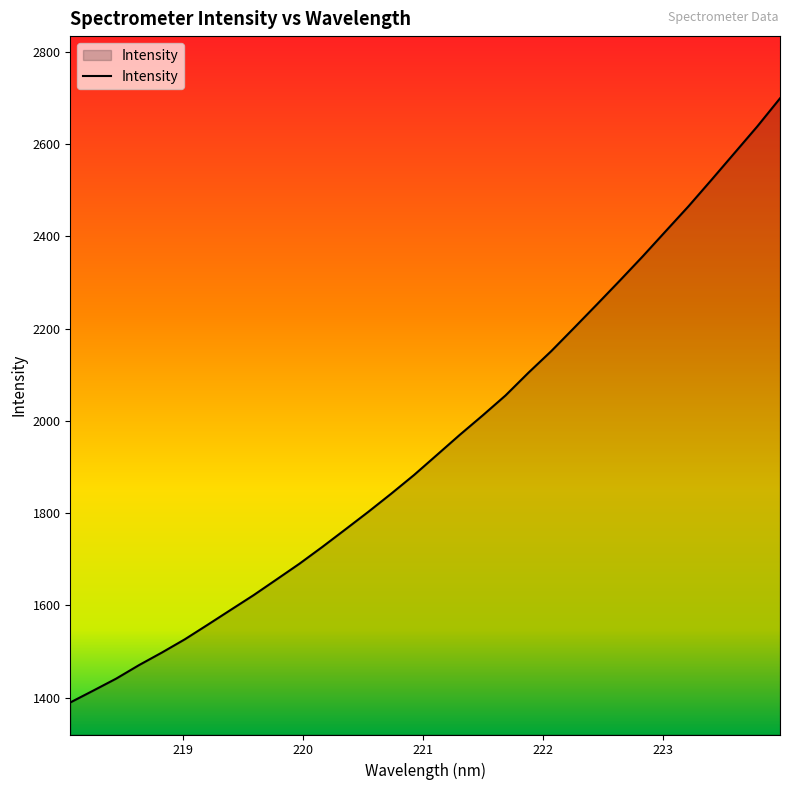

What is the greatest value displayed?

2699.5